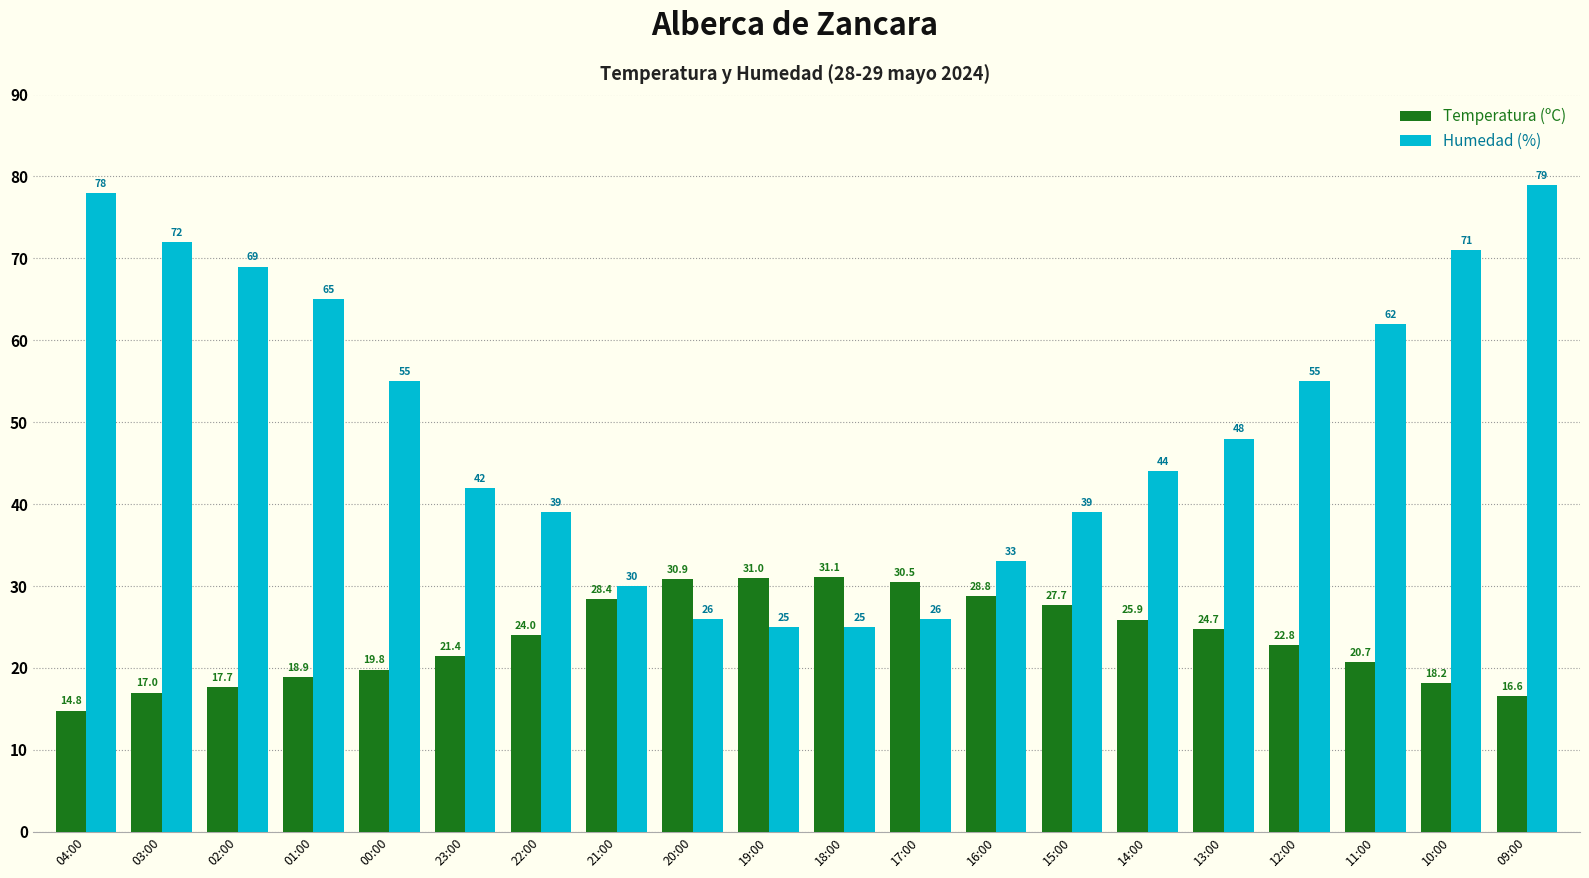

What is the greatest value displayed?

79.0